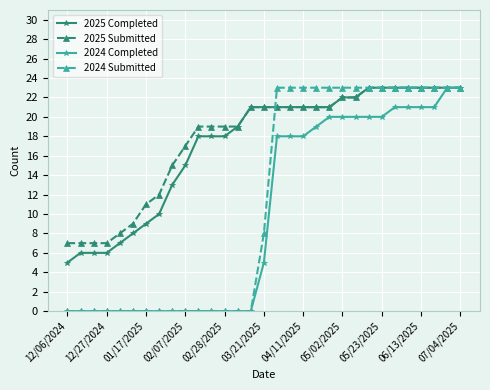

What is the value of the 2025 Submitted point at the 2nd from the left?

7